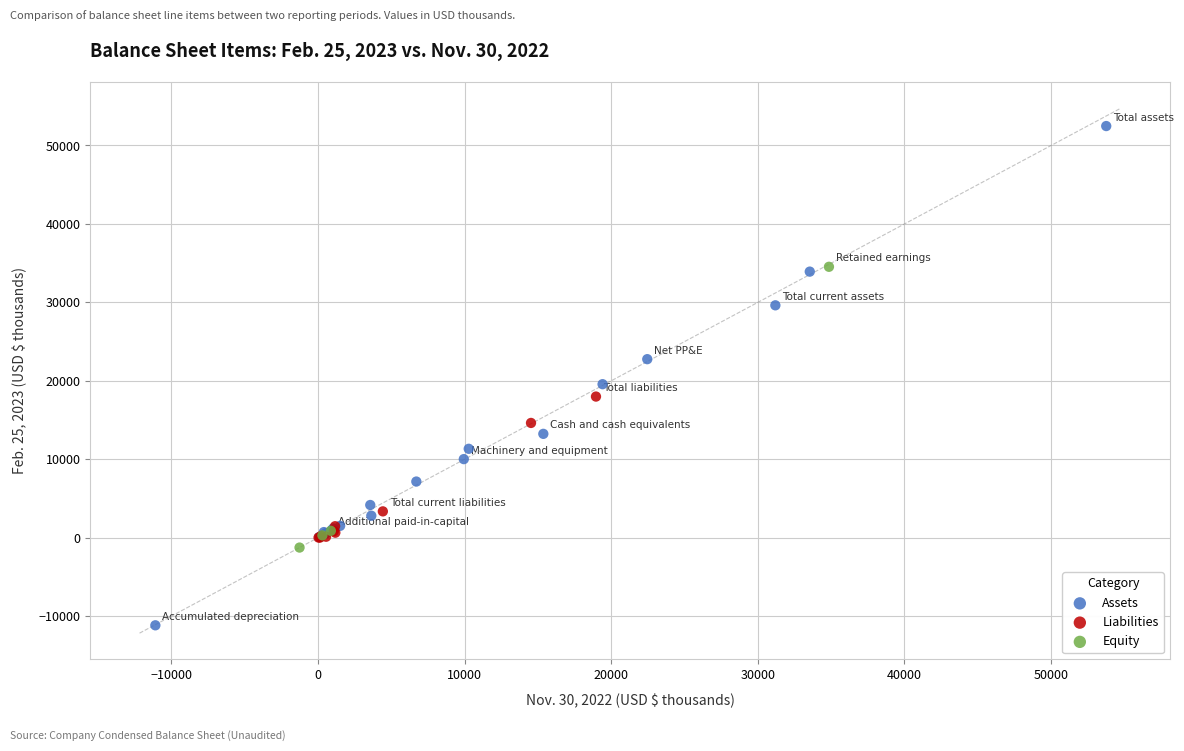

Which series has the widest spread of Y values?

Assets